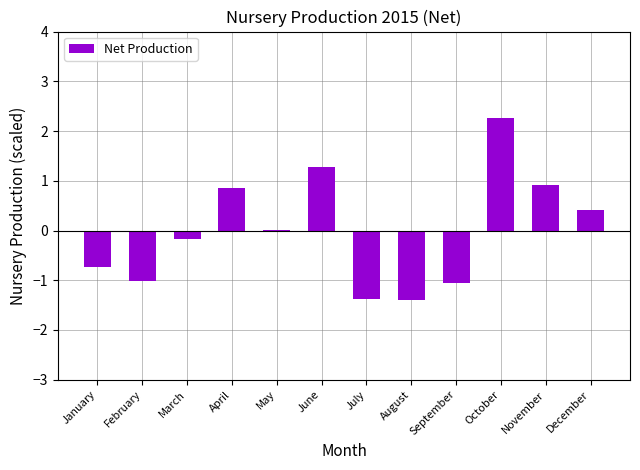

What value does the data have at January?

-0.7